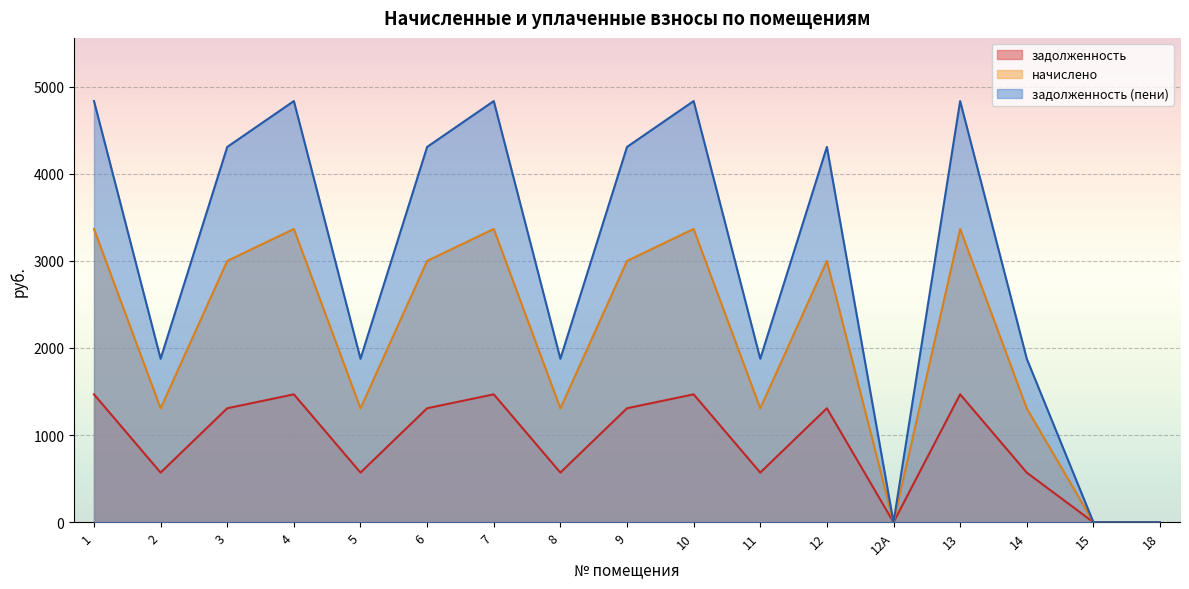

What is the label of the 8th point from the right?

10